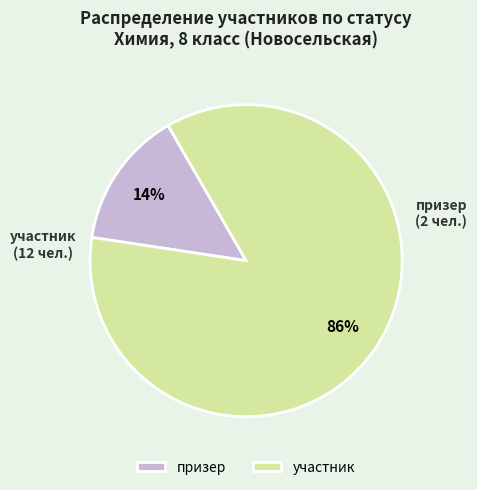

To the nearest percent, what is the combined percentage of призер and участник?

100%